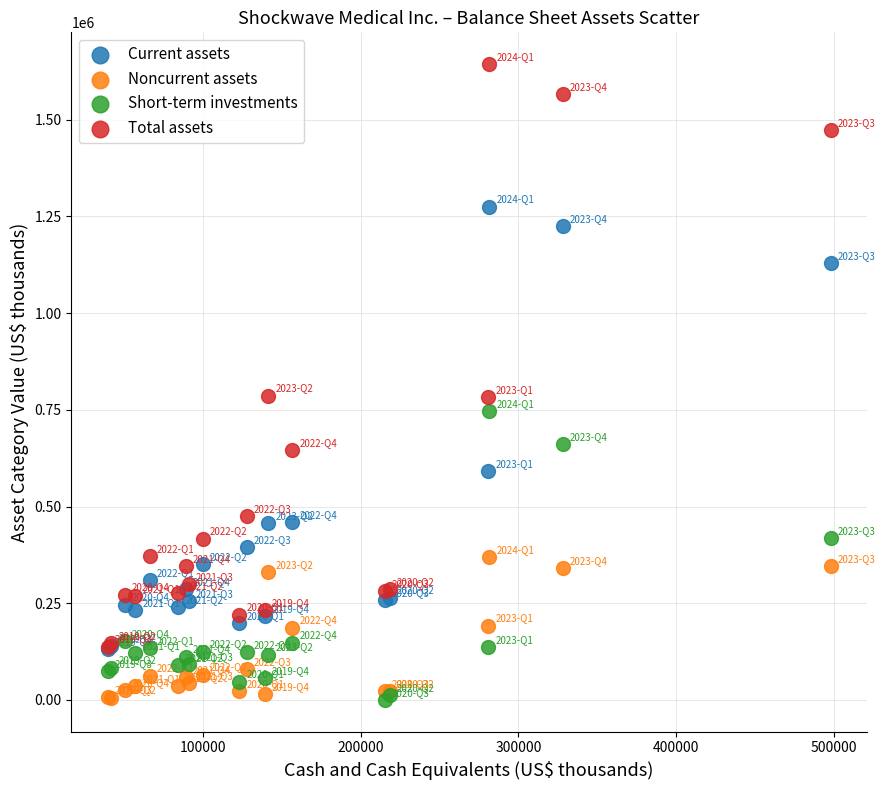

What are all the series names shown in the legend?

Current assets, Noncurrent assets, Short-term investments, Total assets